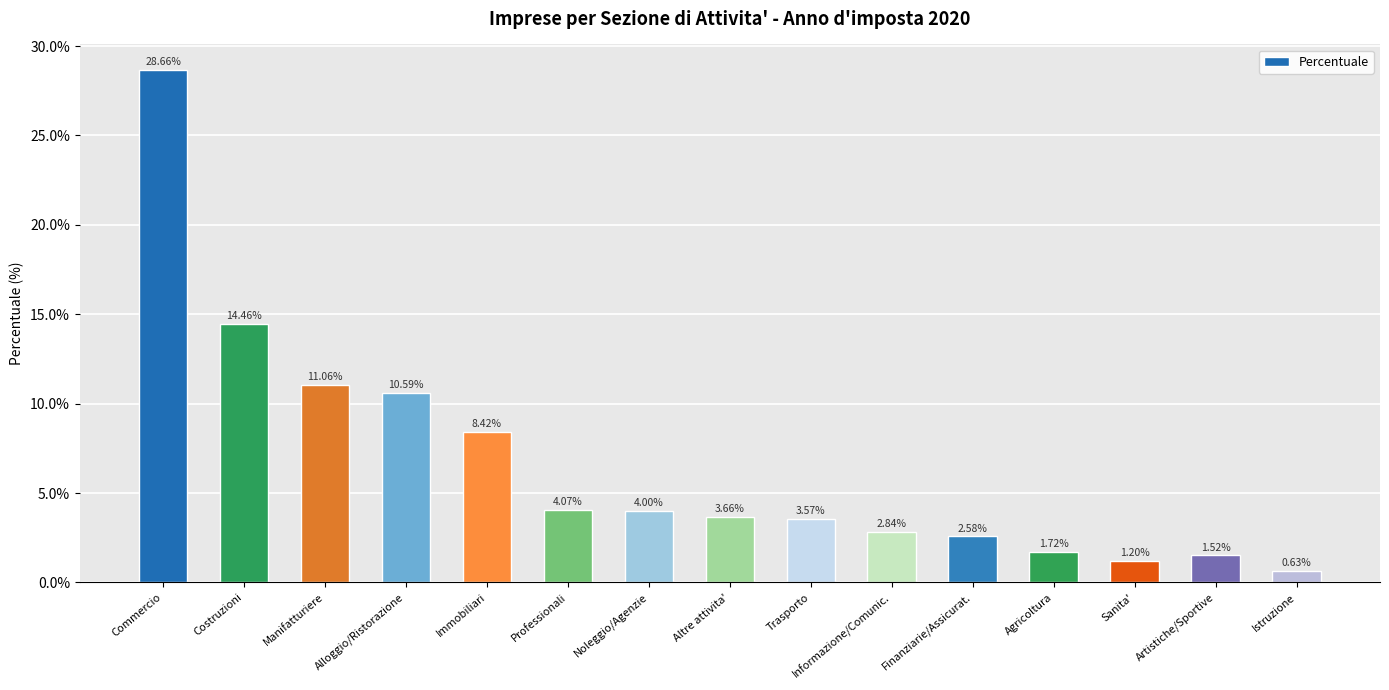

Count the number of data series in this chart.

1